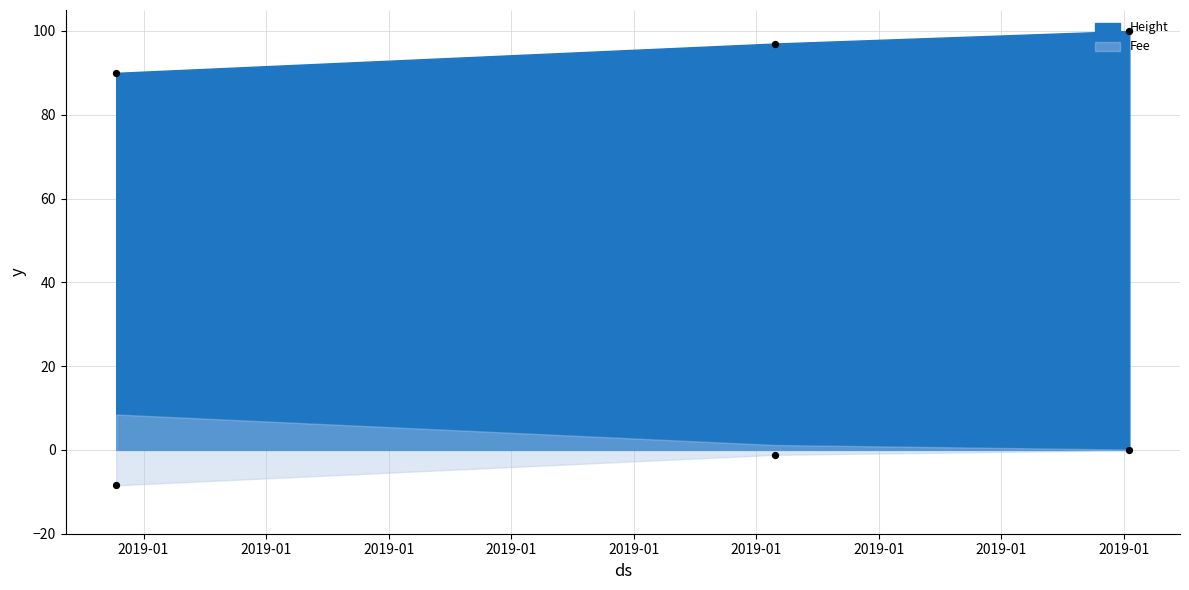

At which category is the sum across all series the highest?

2019-01-22 20:45:14